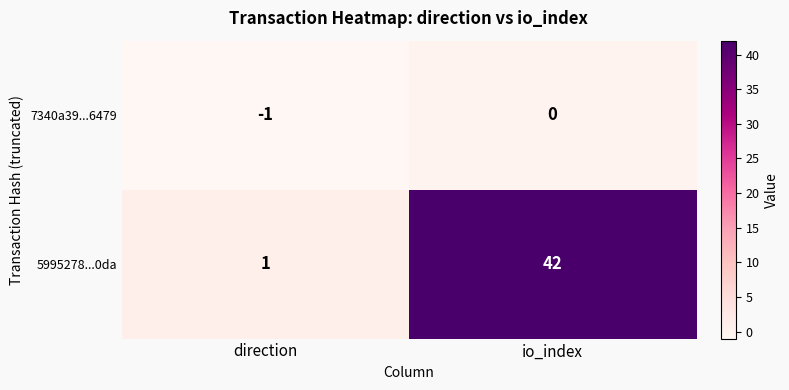

Is it true that 5995278...0da equals 26 at io_index?

False